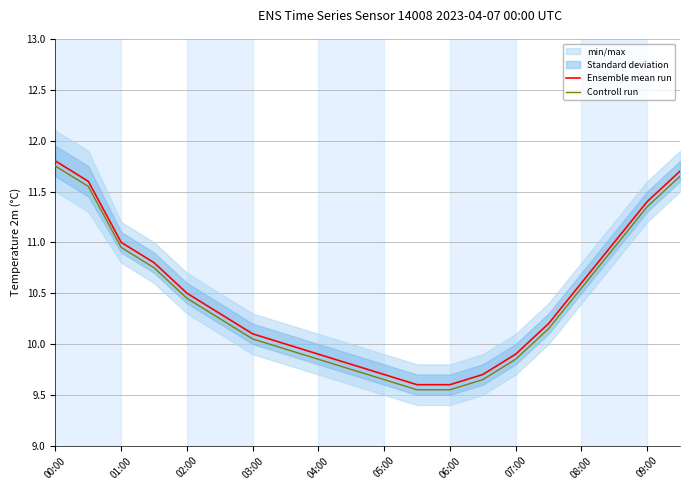

What are all the series names shown in the legend?

Ensemble mean run, Controll run